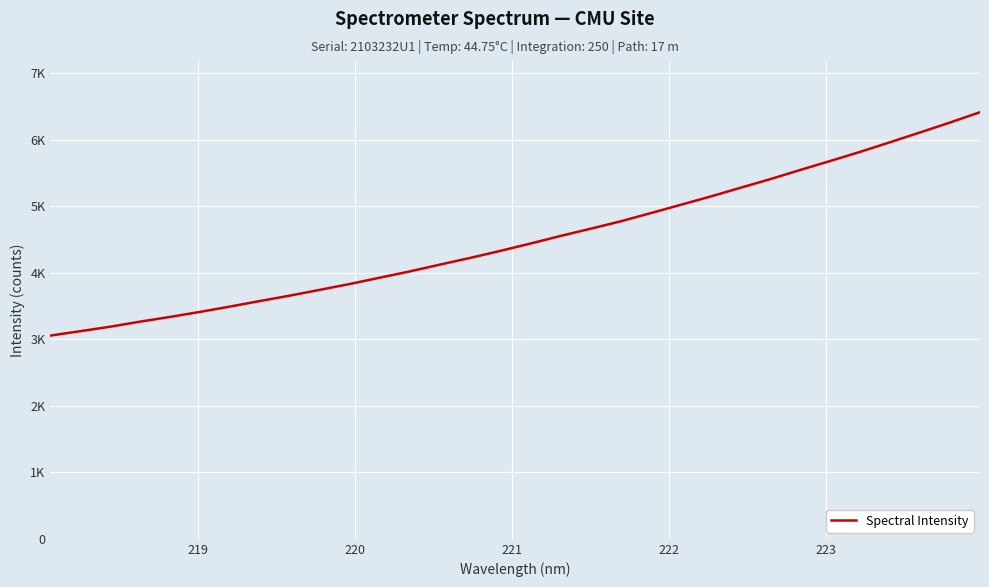

Does the chart display data point markers on the line(s)?

No